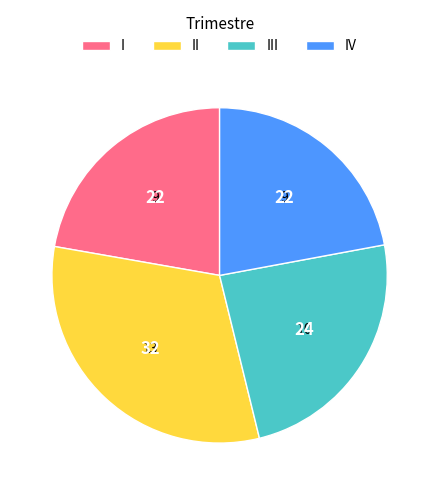

The II slice represents 24% of the pie. True or false?

False